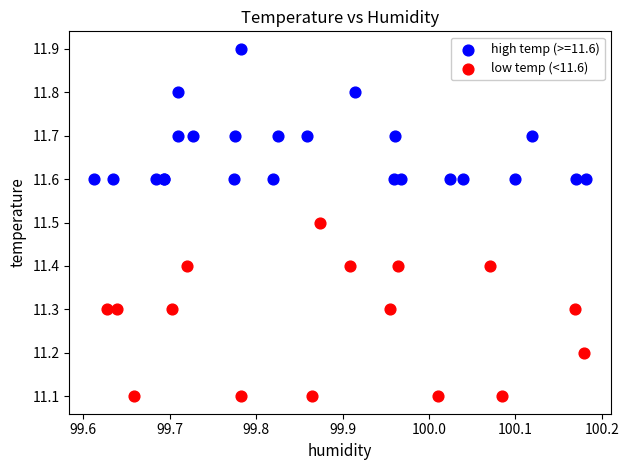

Which series has the widest spread of Y values?

low temp (<11.6)